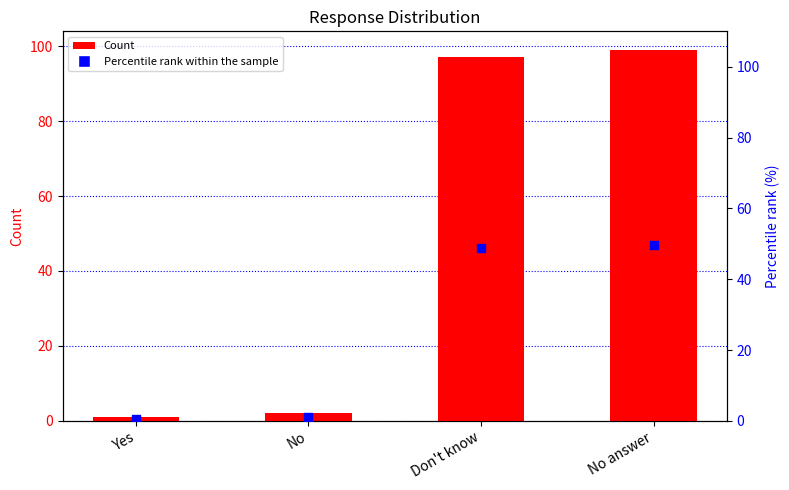

Is the value of Percentile rank within the sample at No answer greater than the value of Count at No answer?

No